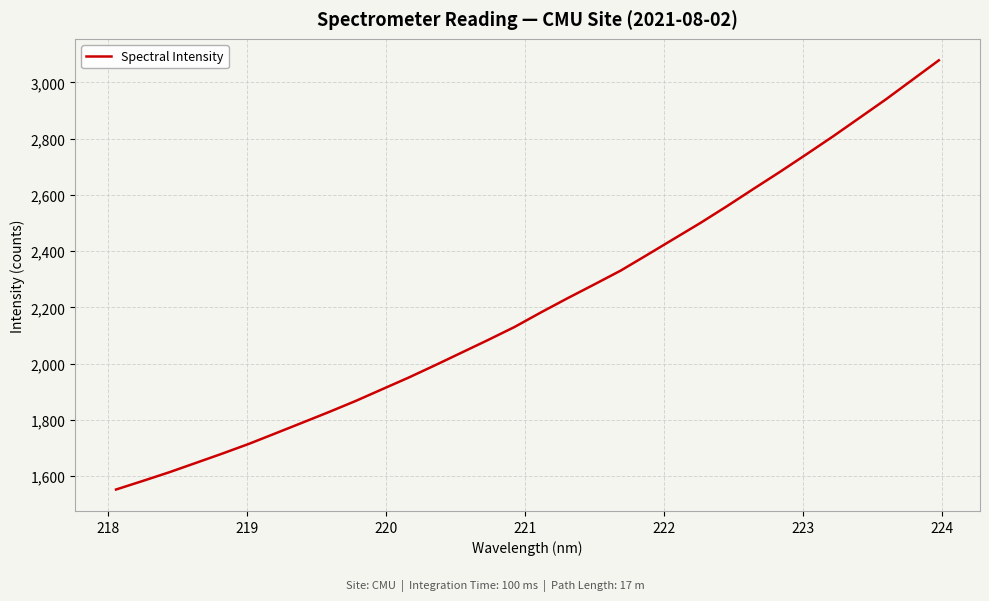

What is the maximum value shown in the chart?

3078.5